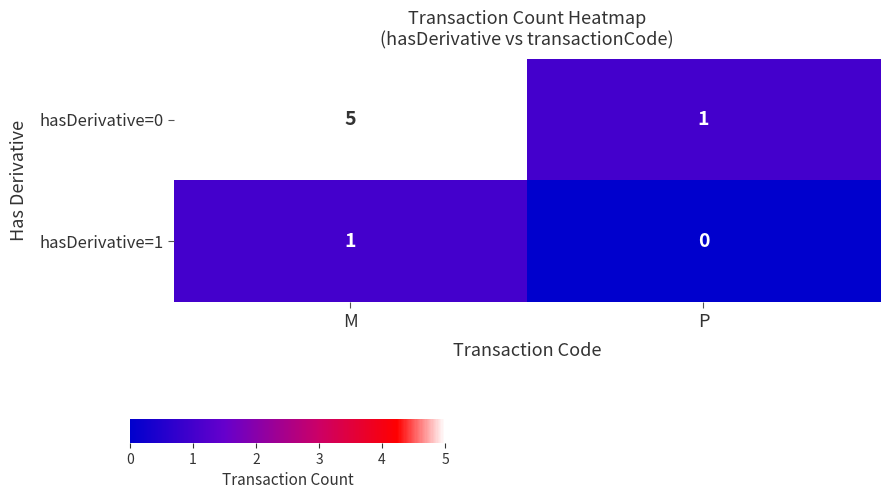

Reading left to right, transcribe all the data shown in this chart.

hasDerivative=0: M=5	P=1
hasDerivative=1: M=1	P=0